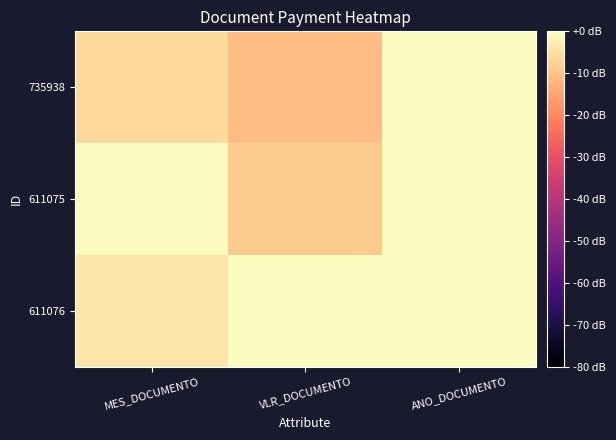

What is the spread (max minus min) of values at VLR_DOCUMENTO?

10.8